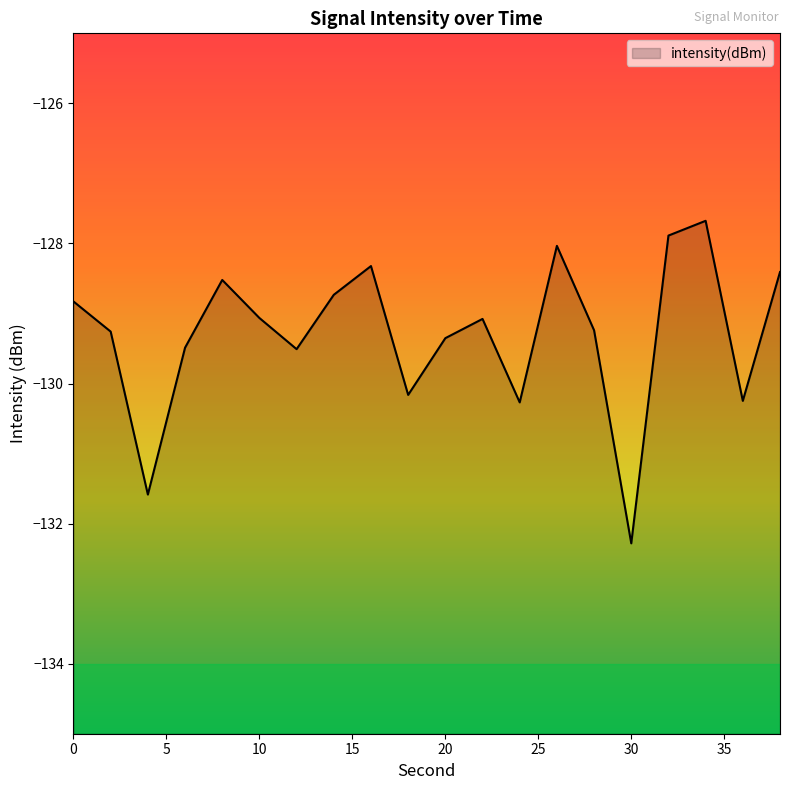

Does the chart display data point markers on the line(s)?

No